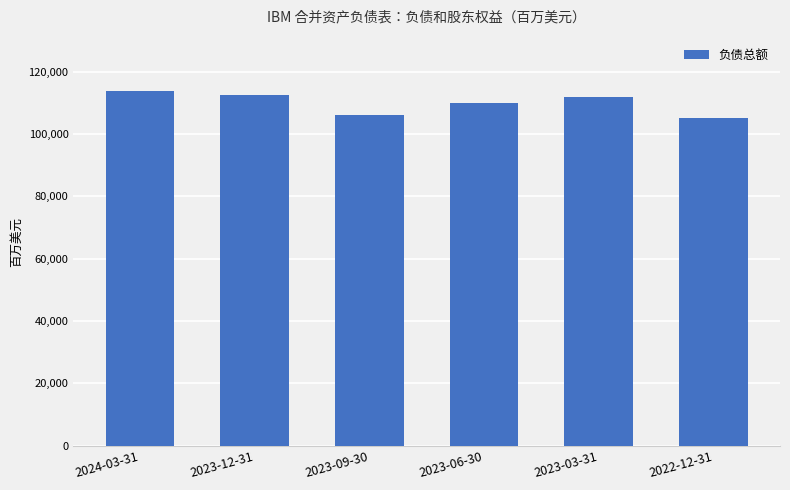

How many data points does each series have?

6